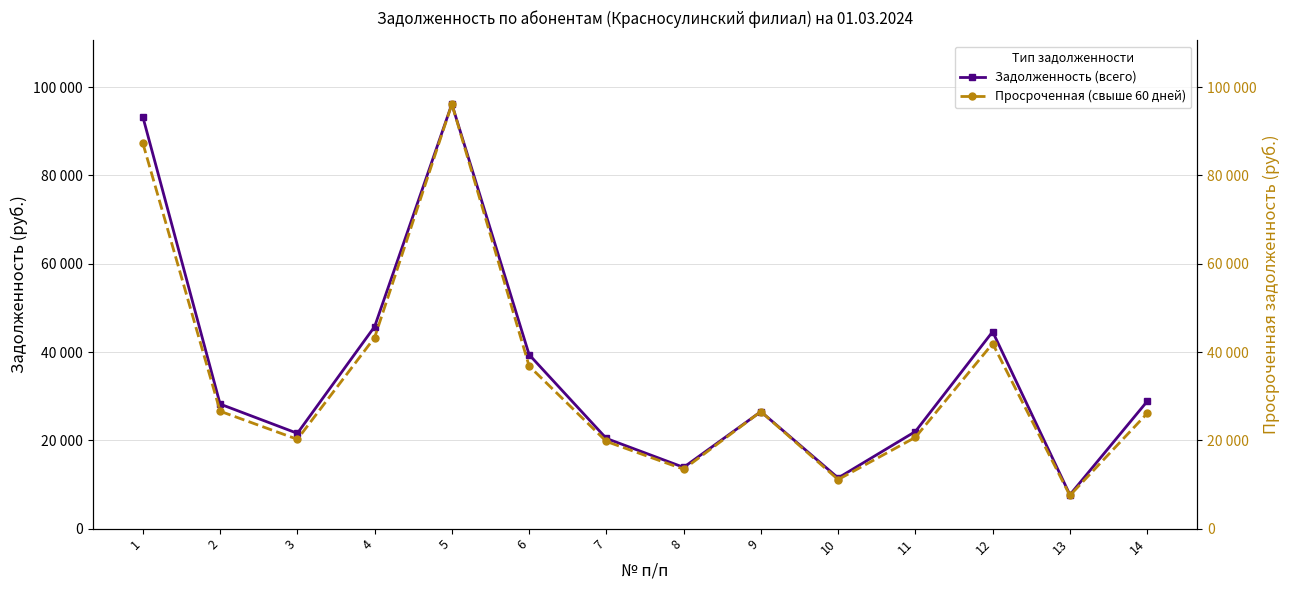

Read the Просроченная (свыше 60 дней) value at 4.

43285.9